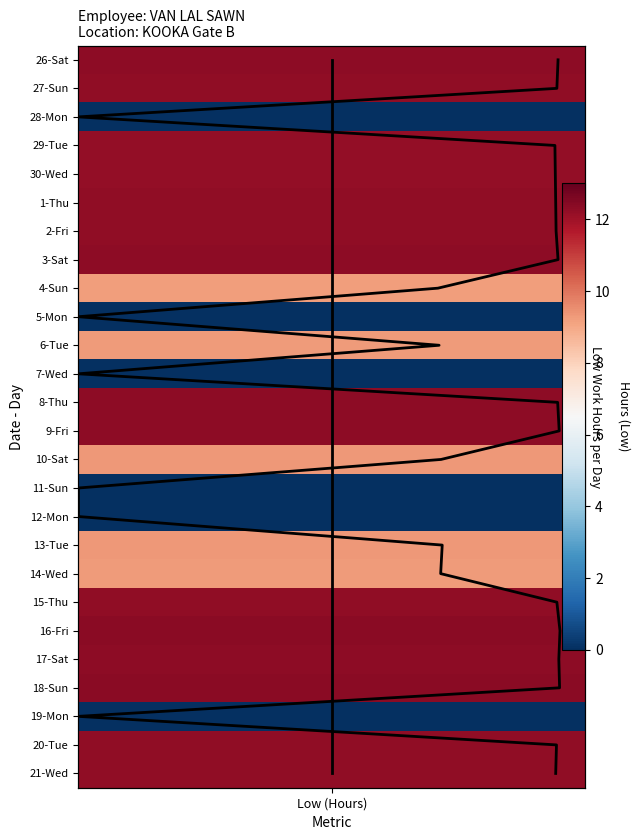

How many data points are above 13?

12